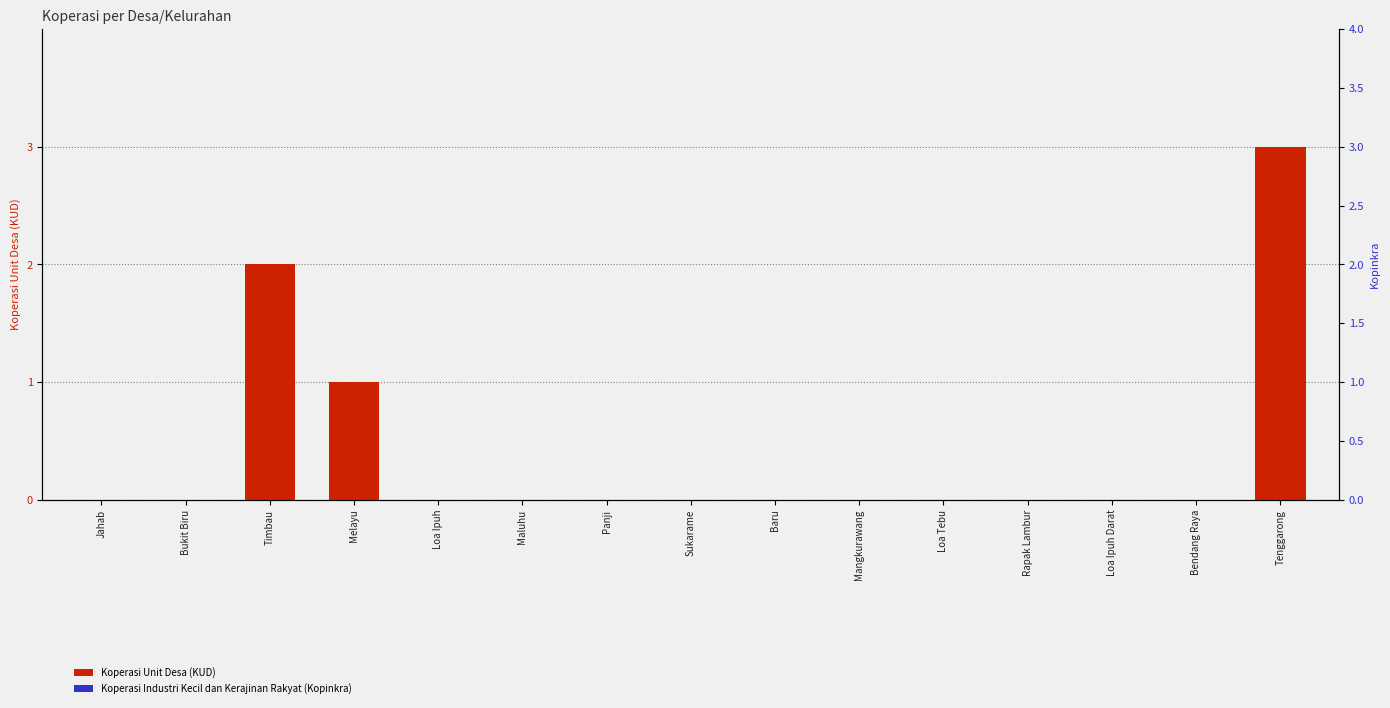

True or false: Koperasi Industri Kecil dan Kerajinan Rakyat (Kopinkra) has a value of 0 at Mangkurawang.

True